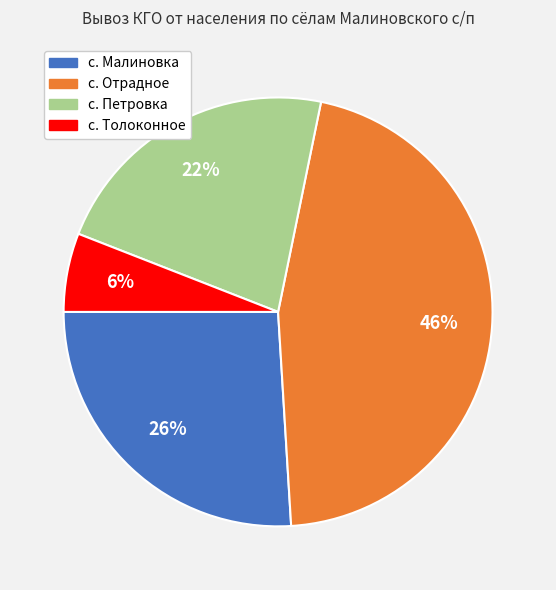

Does any single category account for the majority?

No